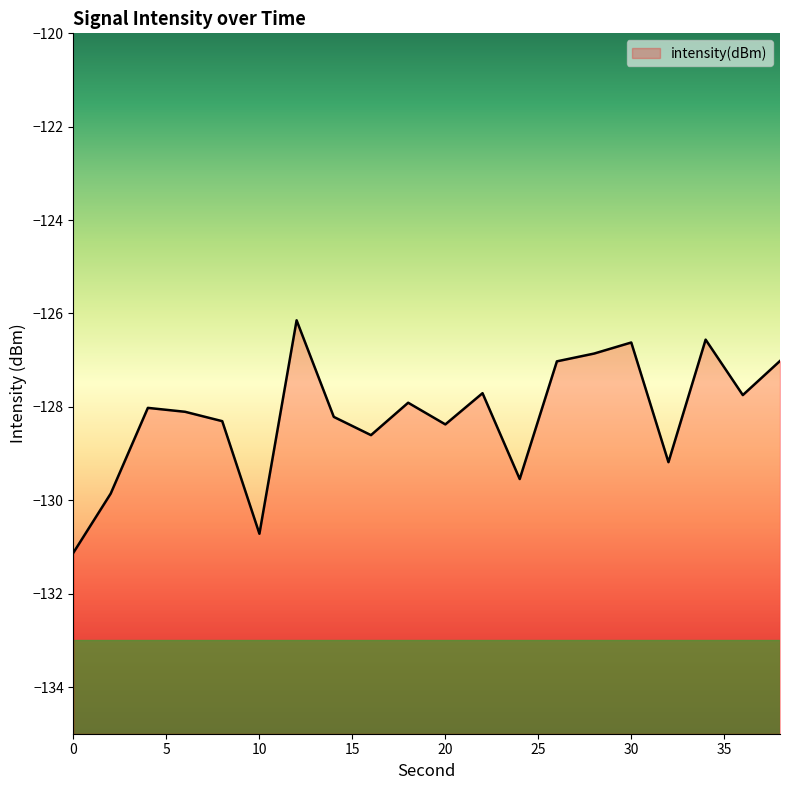

List the labels in order of value, largest first.

12, 34, 30, 28, 38, 26, 22, 36, 18, 4, 6, 14, 8, 20, 16, 32, 24, 2, 10, 0